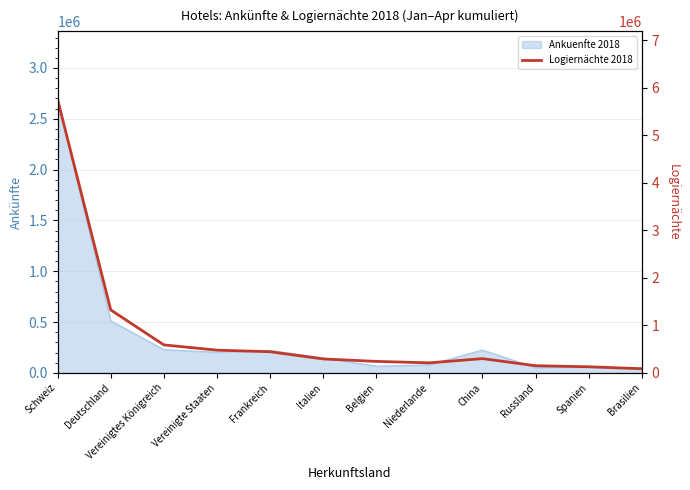

What value does the data have at Russland, to the nearest 100?

150900